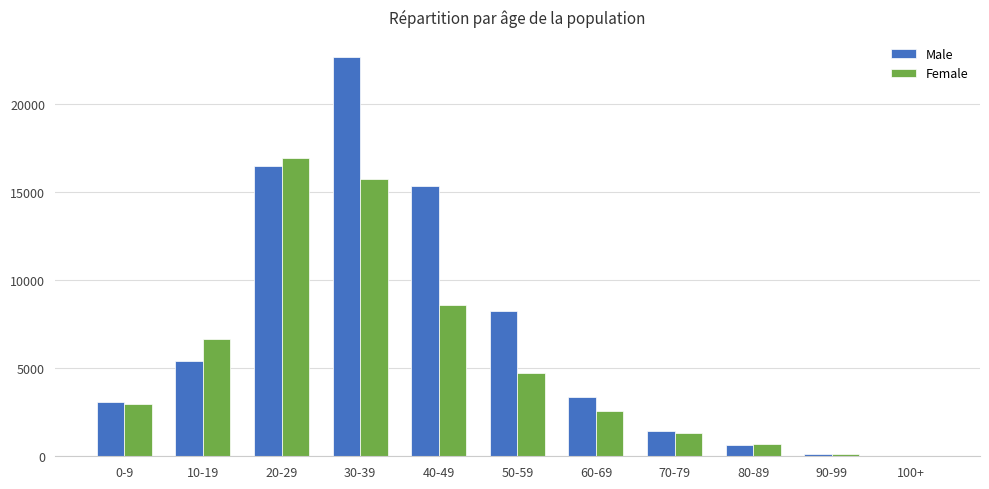

At which category is the sum across all series the highest?

30-39